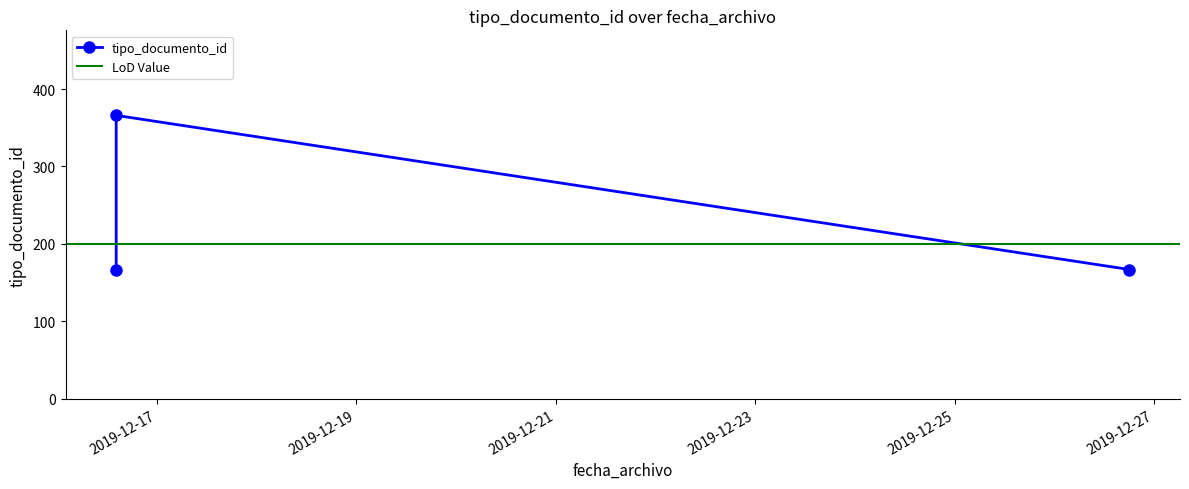

What position from the left is 2019-12-16 14:13:44?

2